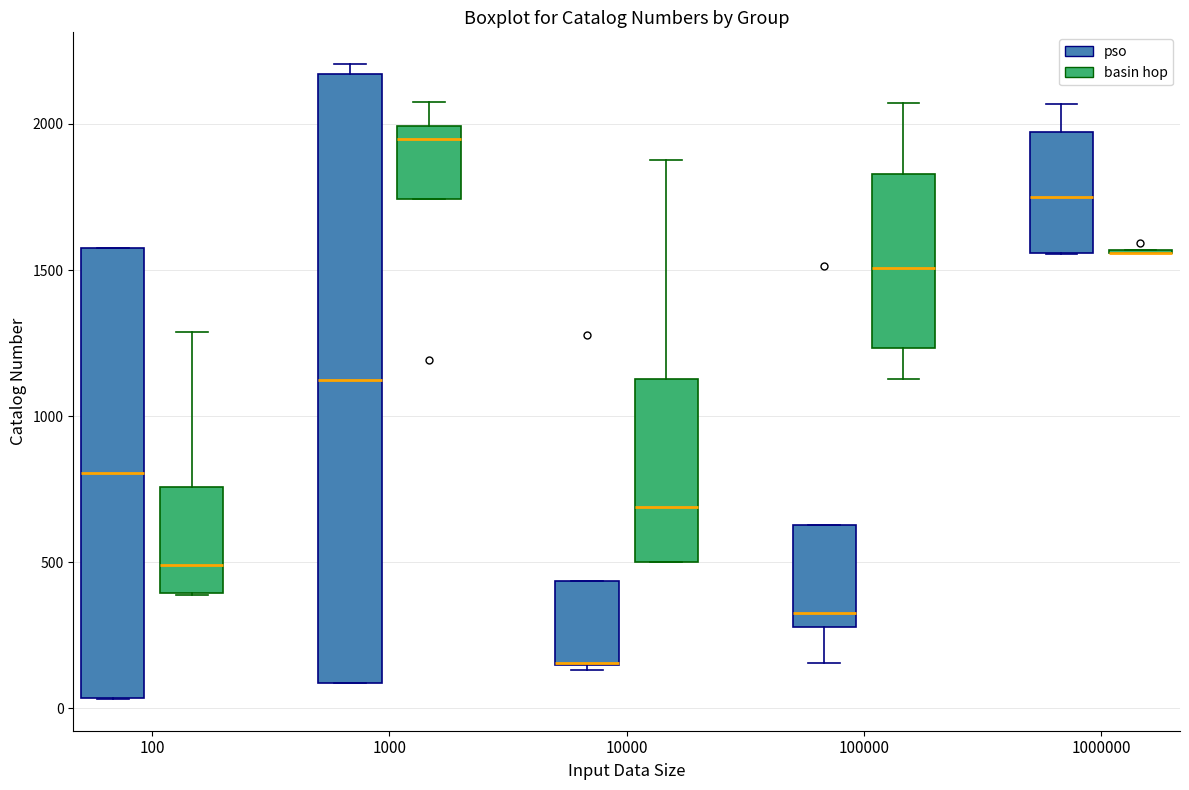

Where is the lower edge of the box for 100000 (basin hop) on the y-axis? The values are not printed on the chart, so give them approximately, as read against the axis.

1250